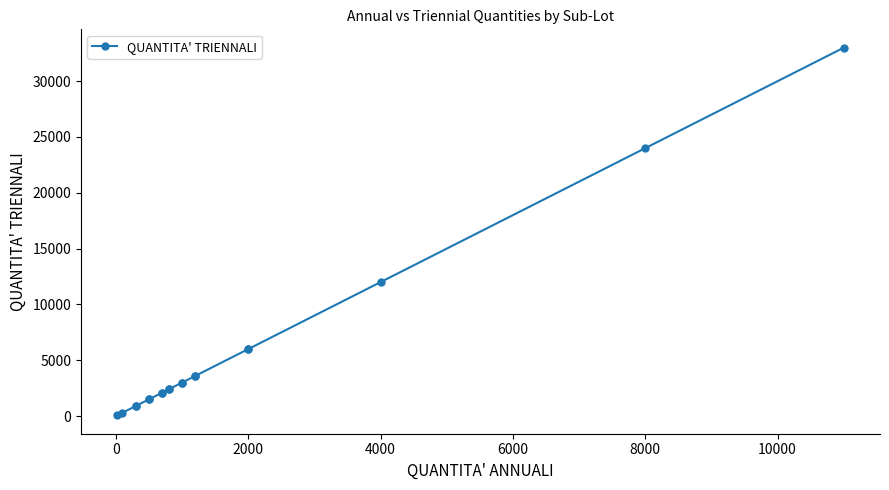

What is the label of the 16th point from the left?

2000